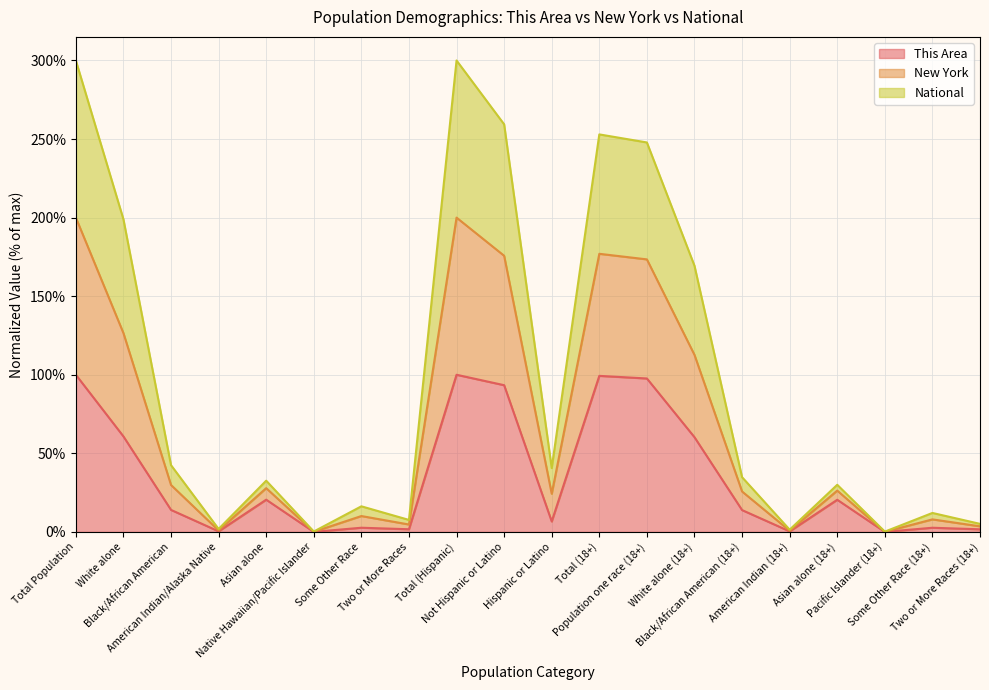

True or false: This Area and National intersect in this chart.

False